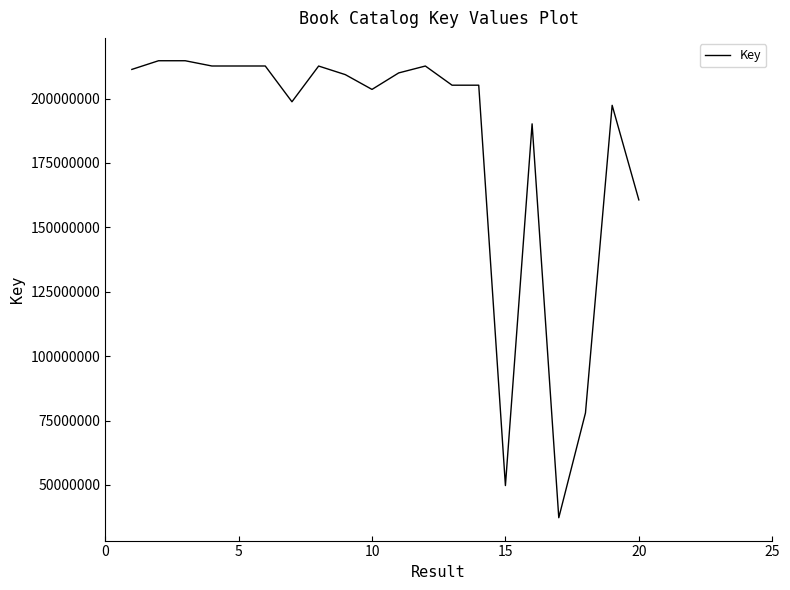

What is the difference between the maximum and minimum values?

177402227